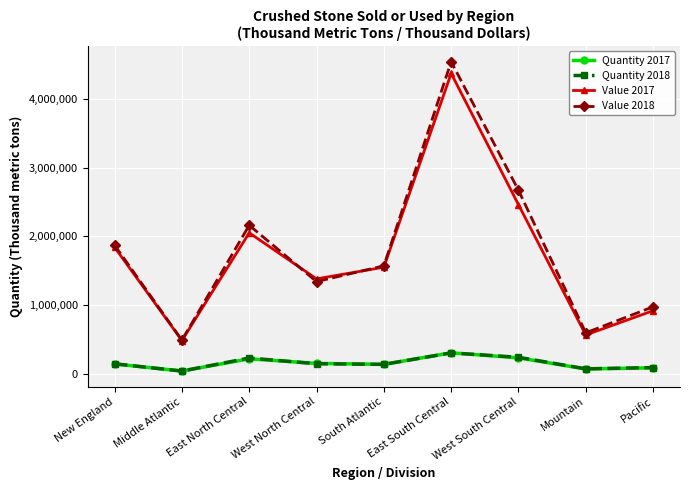

What is the difference between the second highest and minimum values in the Value 2017 series?

1977000